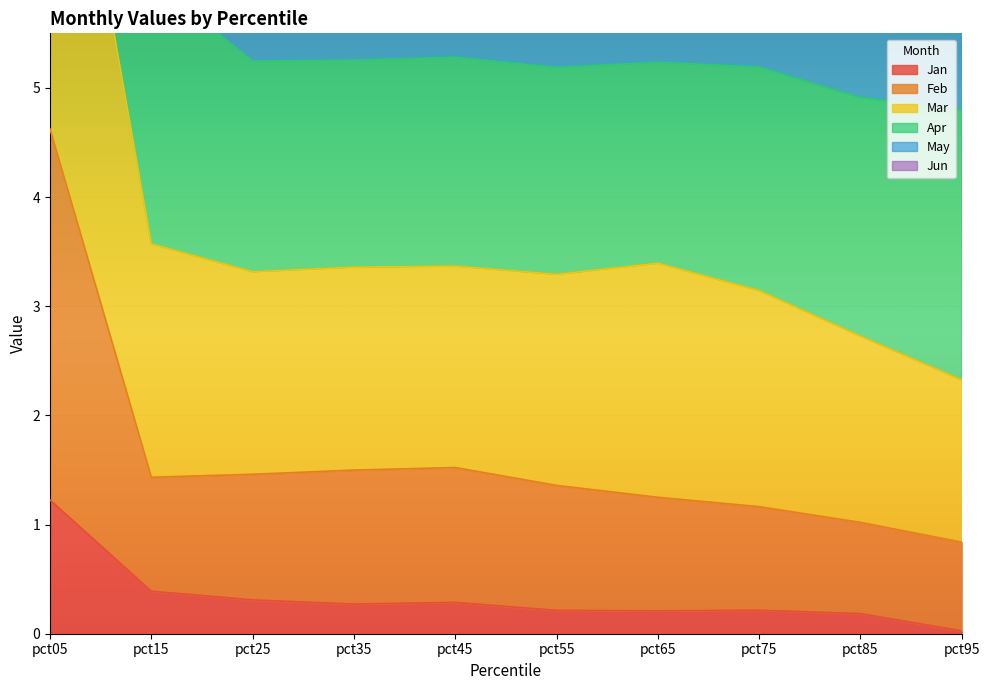

What is the value of the Mar point at the 6th from the left?

3.3